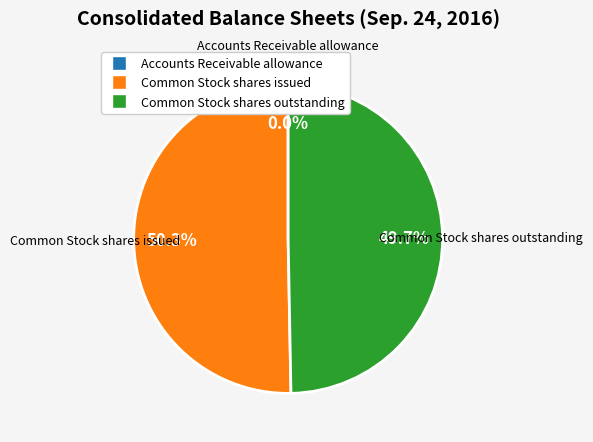

What is the largest slice in the pie chart?

Common Stock shares issued